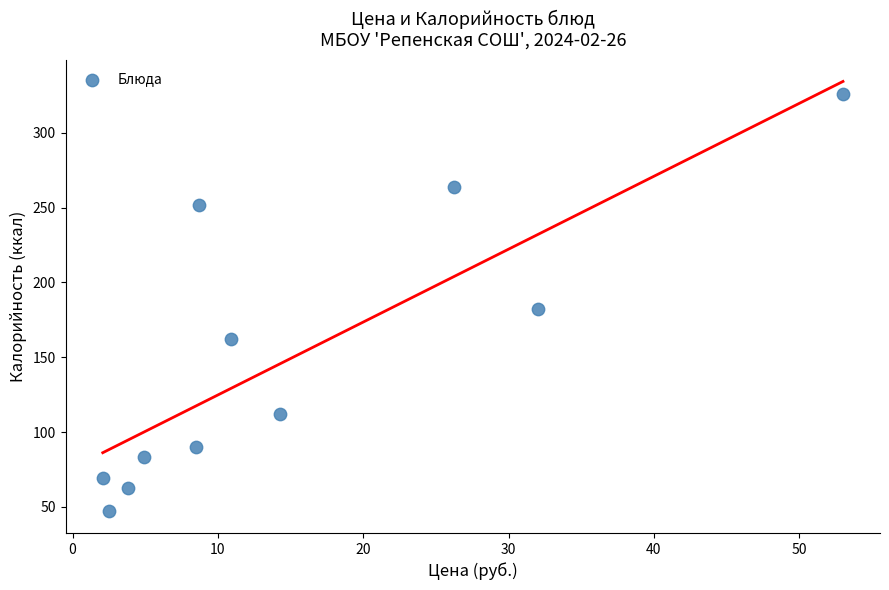

What is the range of X values (max minus min)?

50.9